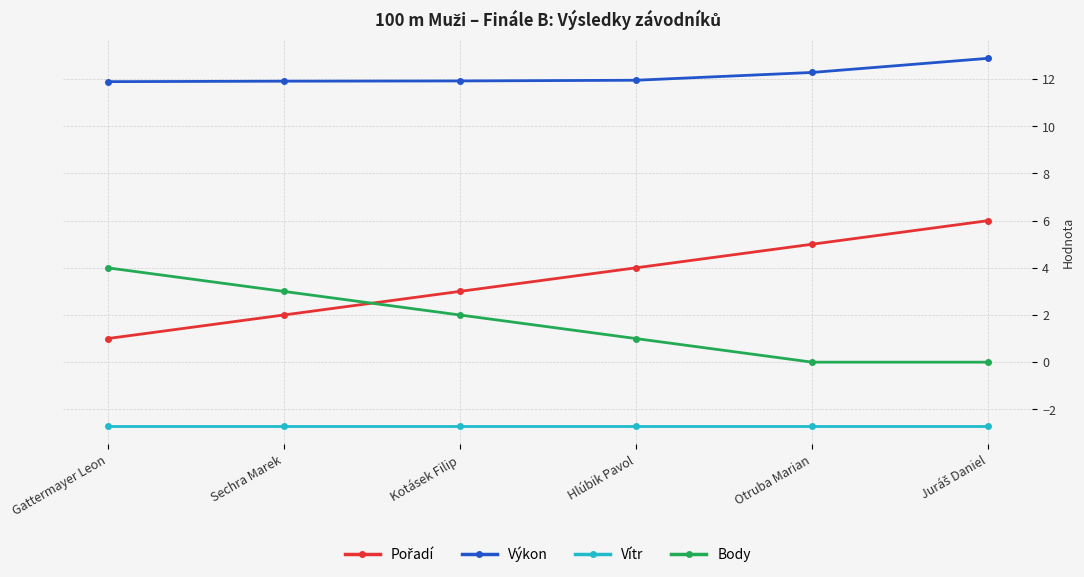

What is the difference between the second highest and second lowest values in the Body series?

3.0